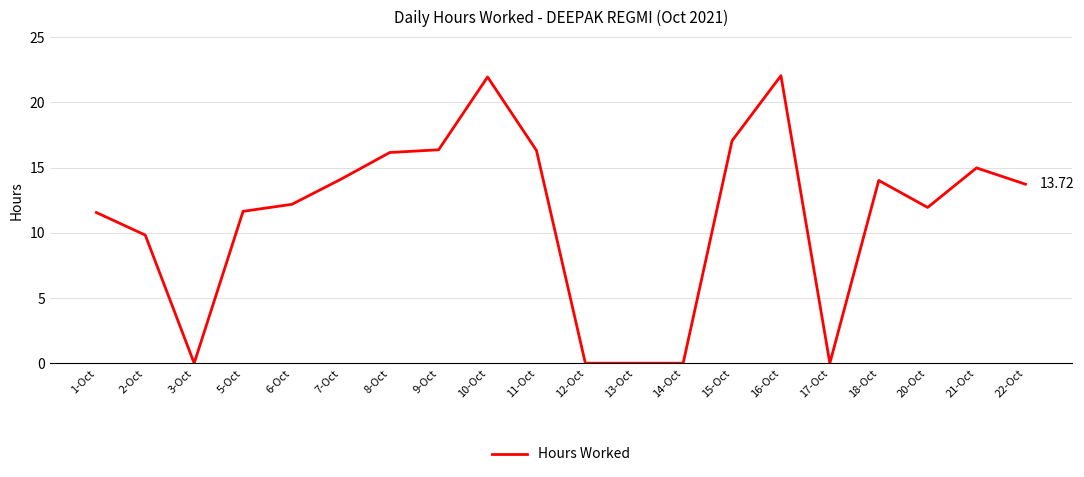

Which has a higher value, 11-Oct or 3-Oct?

11-Oct